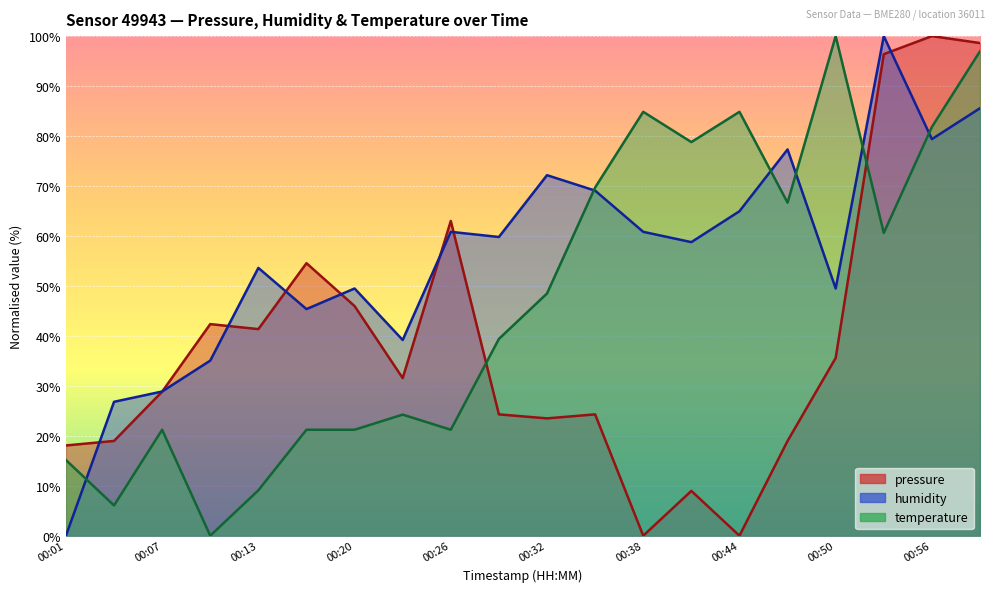

Which series has the widest spread of values?

pressure